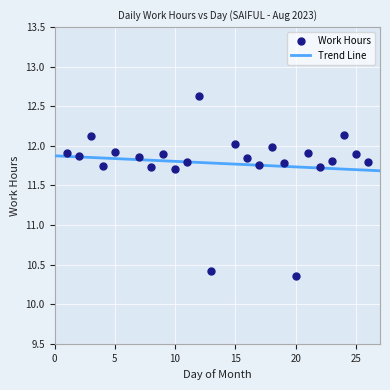

What is the range of Y values (max minus min)?

2.3